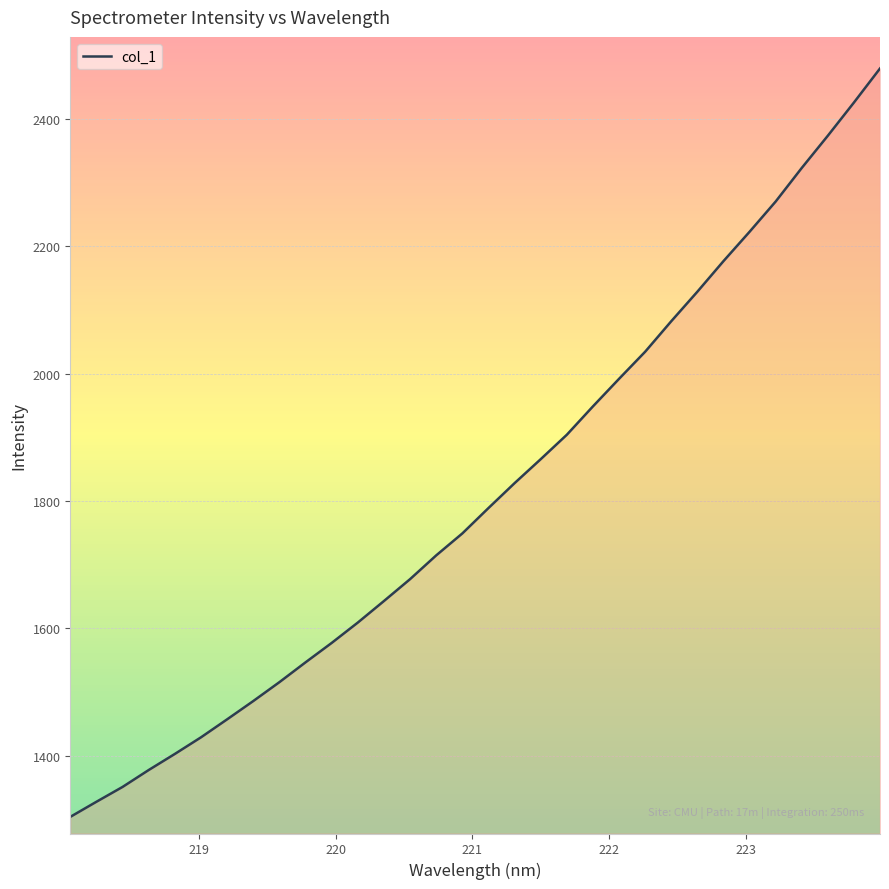

What is the greatest value displayed?

2479.0